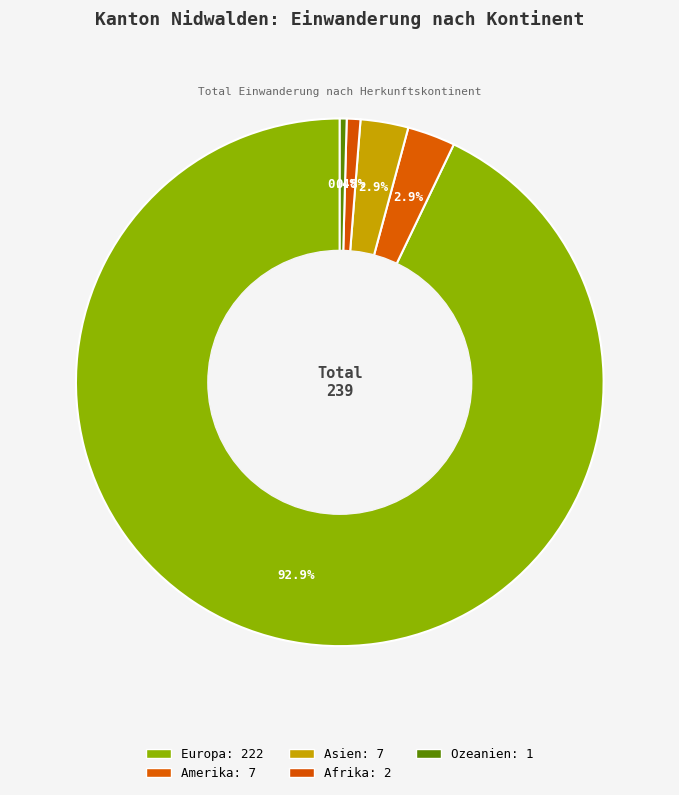

Does Europa represent more than half of the total?

Yes